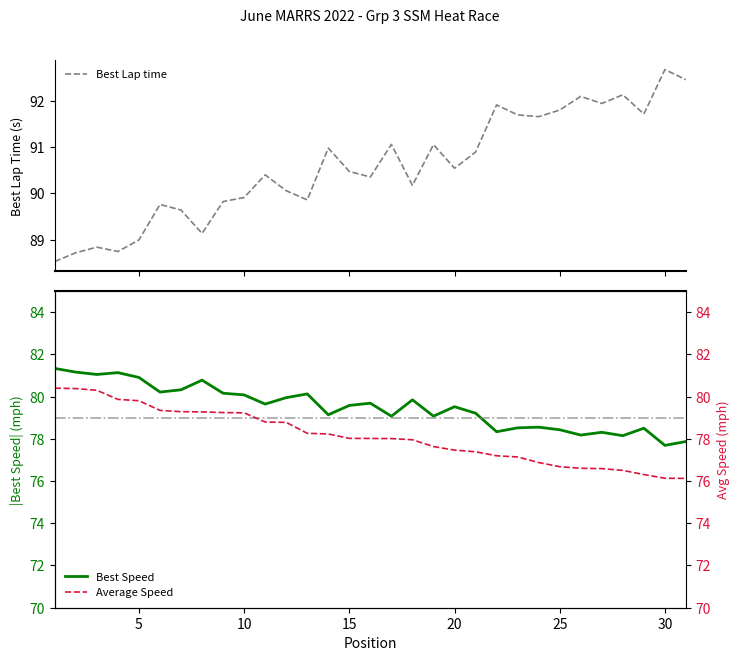

How many data points in Average Speed are above 78?

17